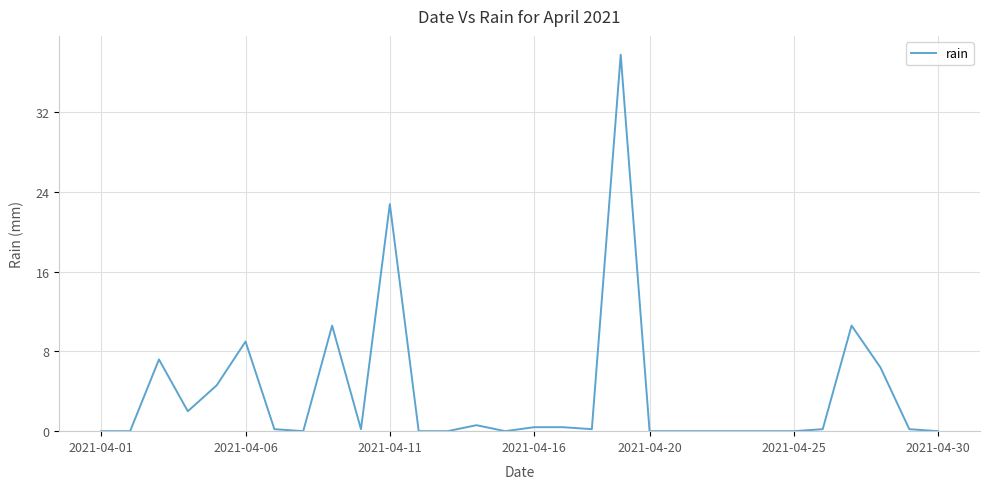

What is the maximum value shown in the chart?

37.8